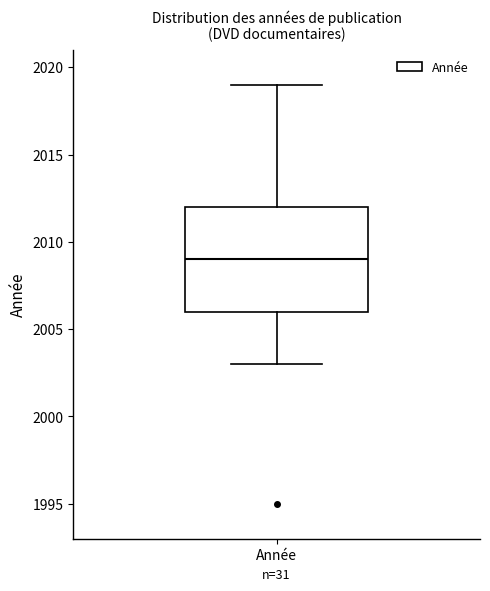

Read this box plot against the y-axis: the position of the median line, the range covered by the box, and the ends of both whiskers. The values are not printed on the chart, so give them approximately, as read against the axis.

median 2009, box 2006 to 2012, whiskers 2003 to 2019